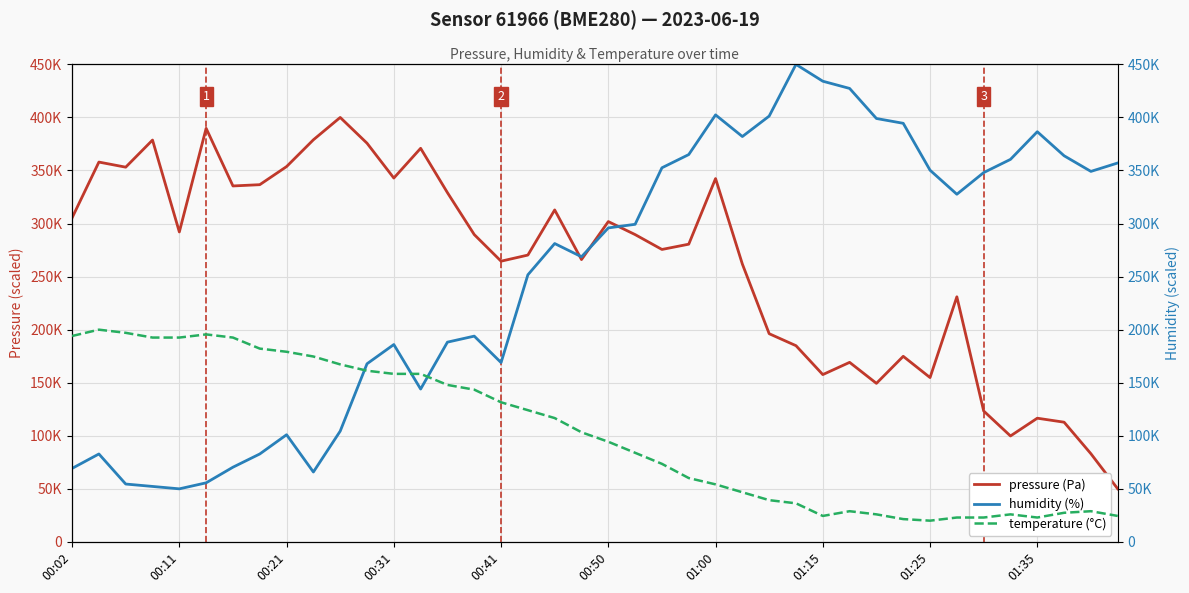

True or false: temperature (°C) and humidity (%) intersect in this chart.

True